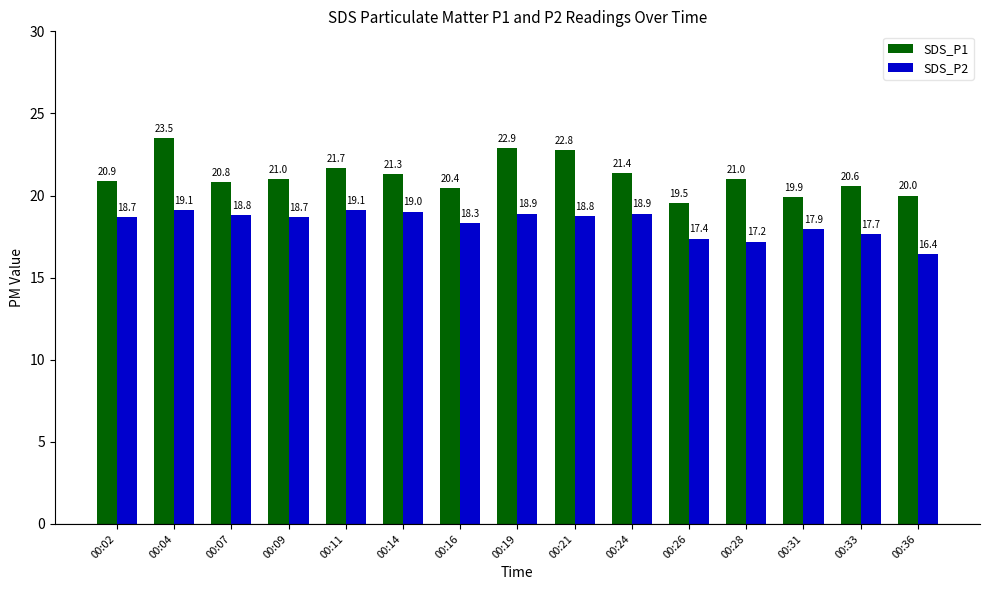

How many data points in SDS_P1 are above 21?

8